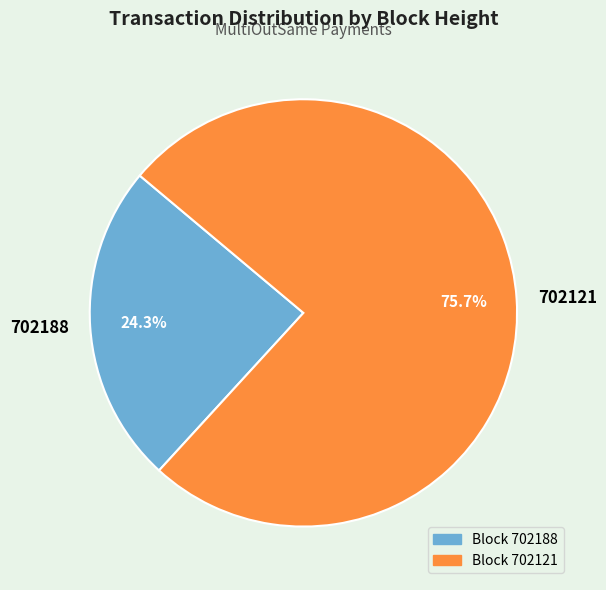

Which category has the smallest portion of the pie?

702188